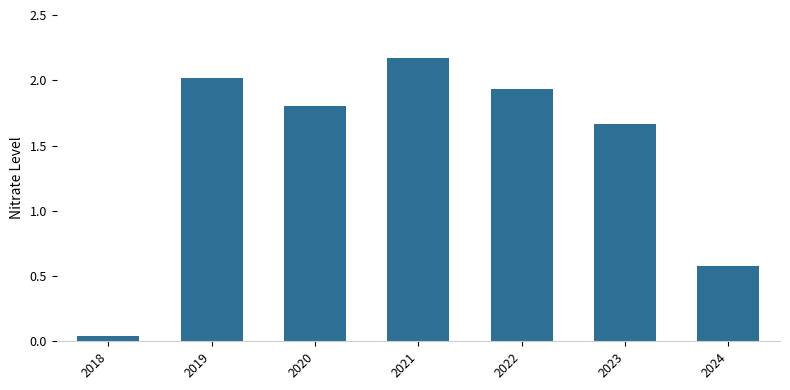

What is the difference between the values at 2023 and 2021?

0.5